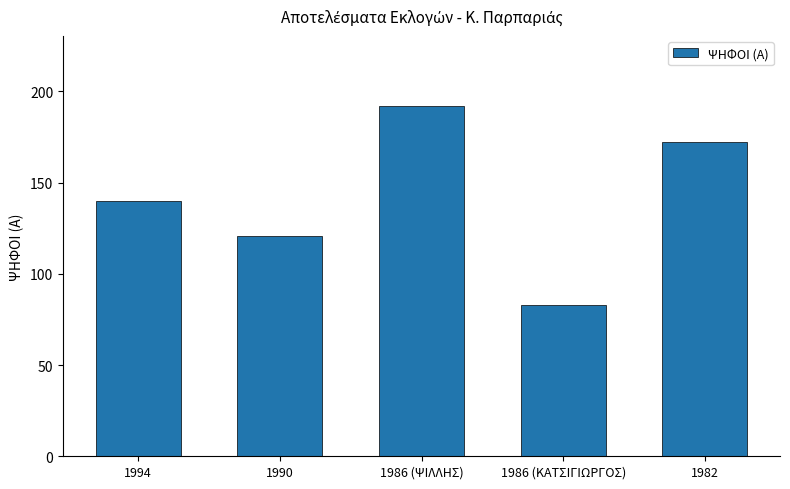

Is it true that the value at 1994 is 52?

False